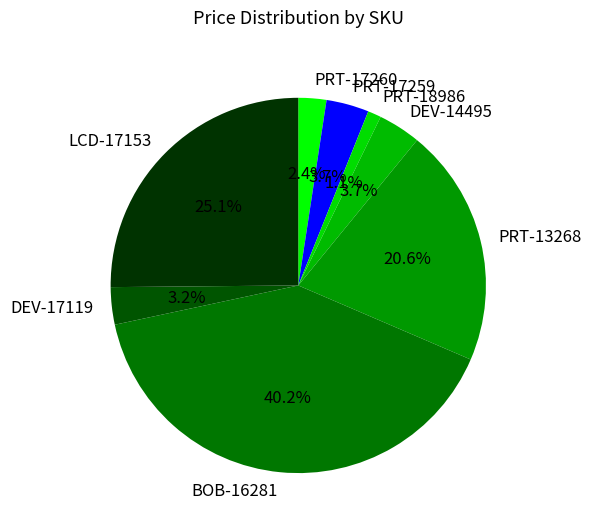

What is the smallest slice in the pie chart?

PRT-18986